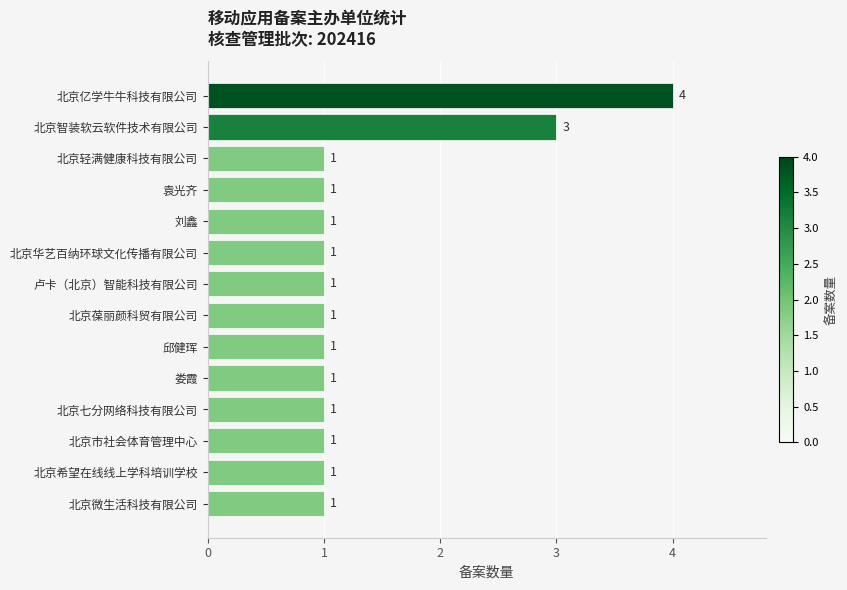

What is the sum of all values?

19